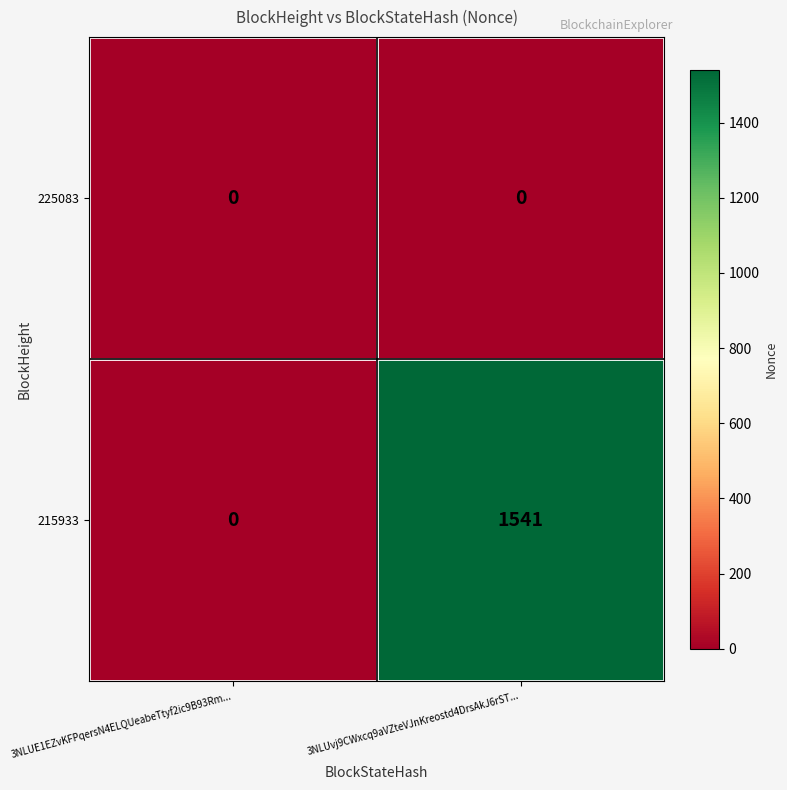

At how many categories does at least one series exceed 164?

1